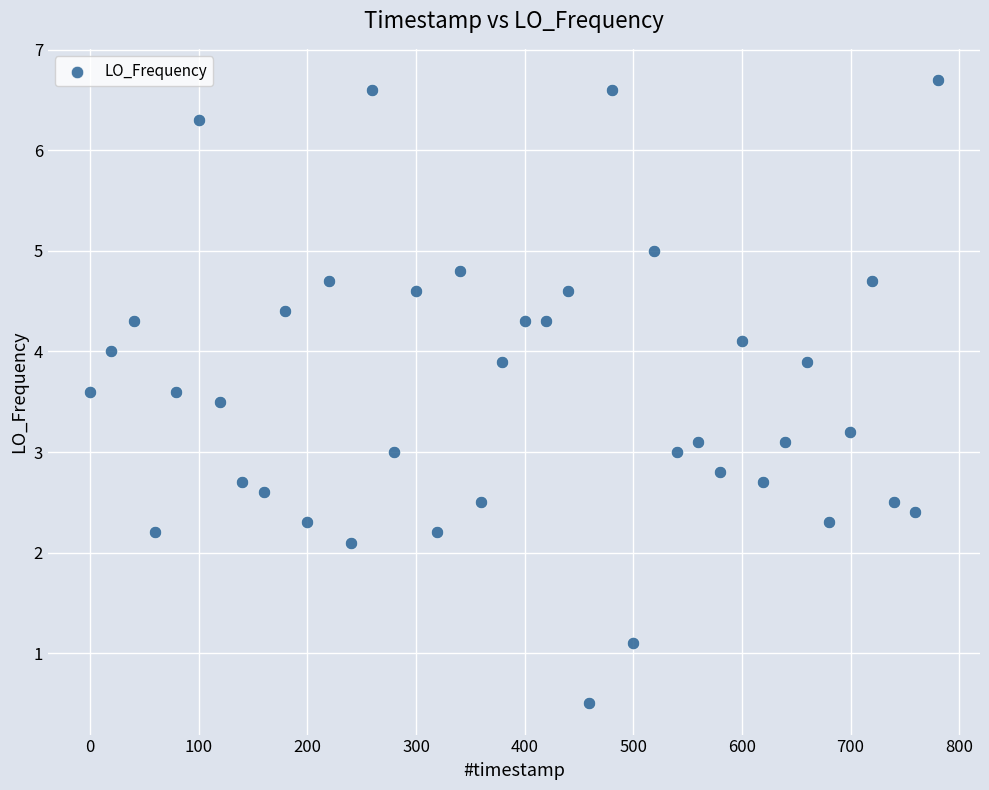

What is the range of X values (max minus min)?

780.2